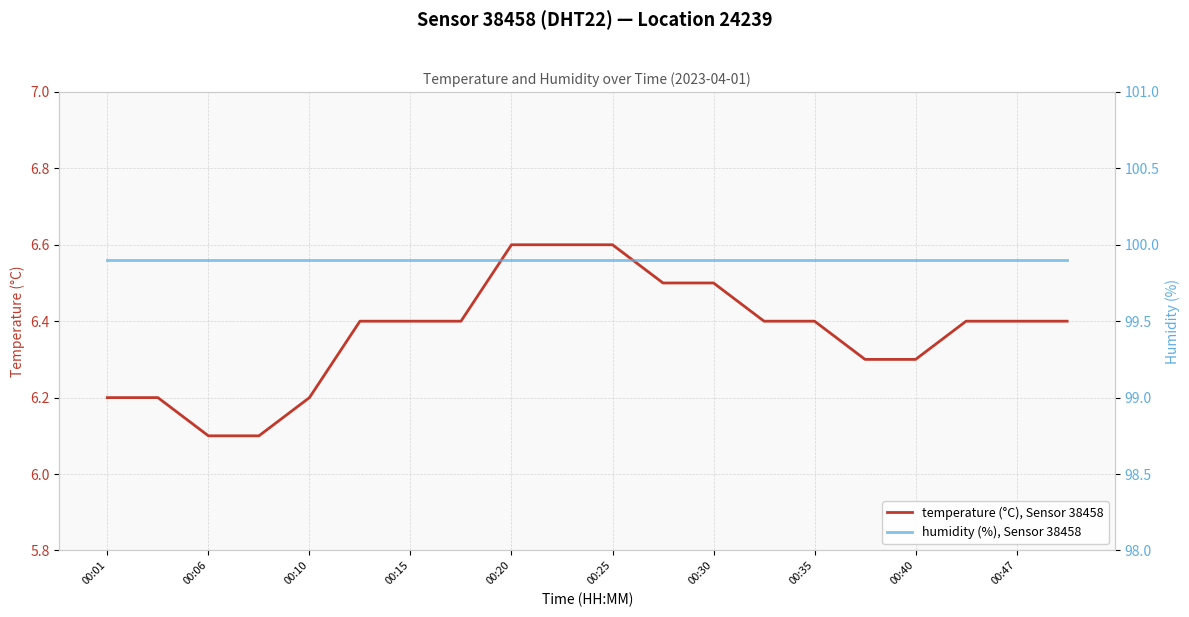

Which series has the largest range (max minus min)?

temperature (°C), Sensor 38458